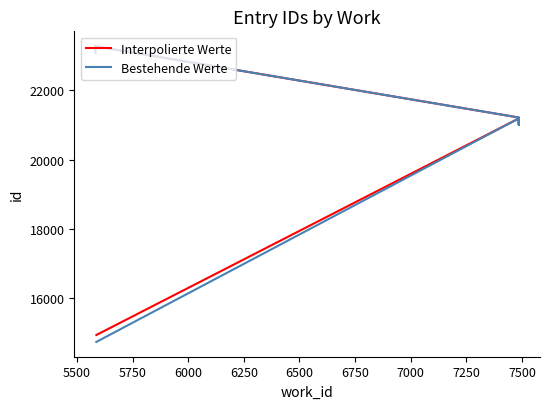

What is the maximum value shown in the chart?

23276